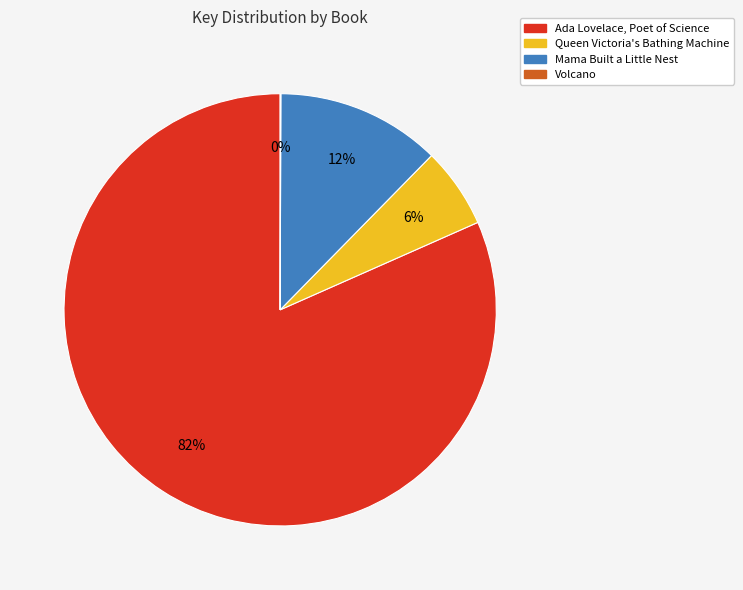

Do Queen Victoria's Bathing Machine and Ada Lovelace, Poet of Science together represent more than half of the pie?

Yes